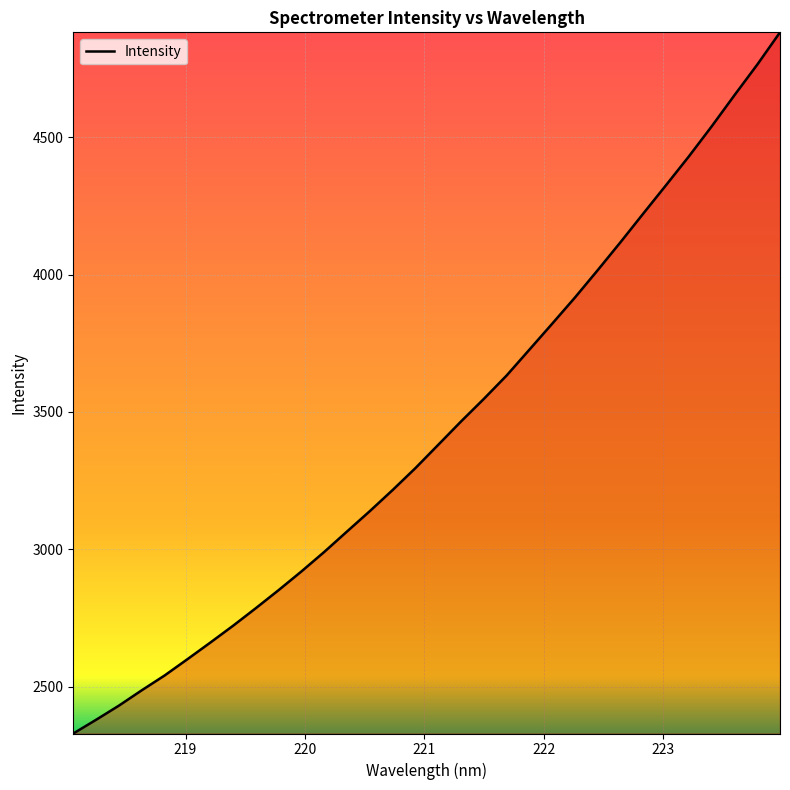

True or false: the data has more than 1 interior local peaks.

False